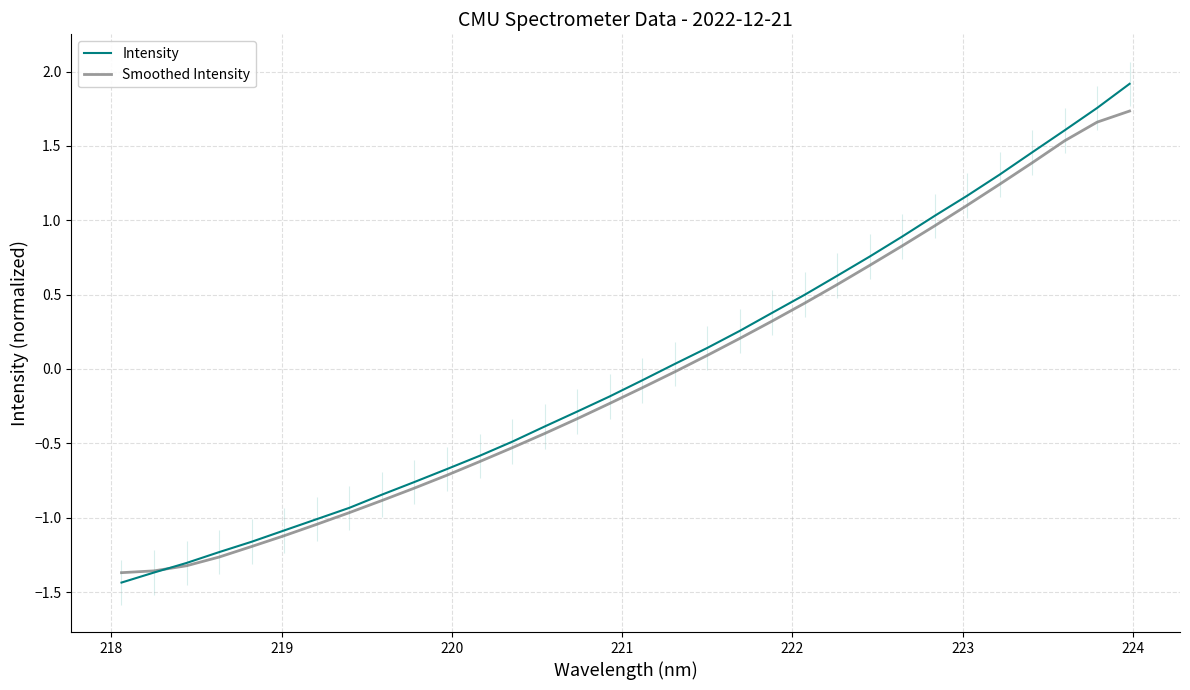

How many values in the Smoothed Intensity series exceed 0?

14